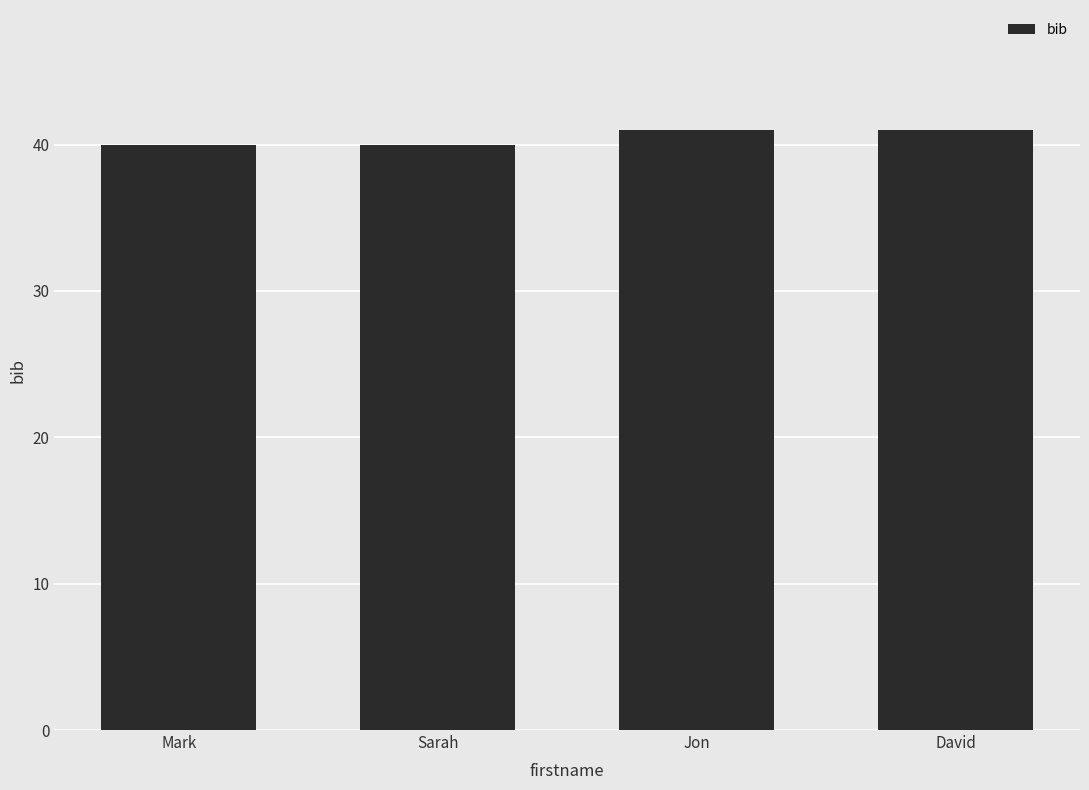

What is the label of the 3rd bar from the right?

Sarah